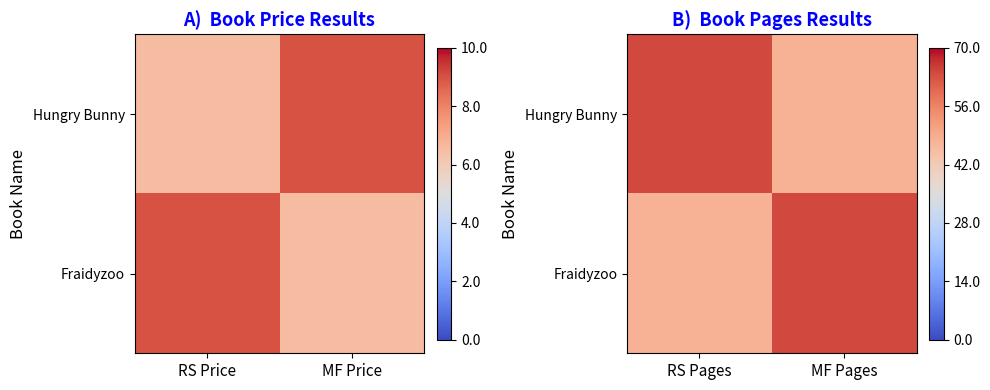

Which series has the largest range (max minus min)?

Hungry Bunny